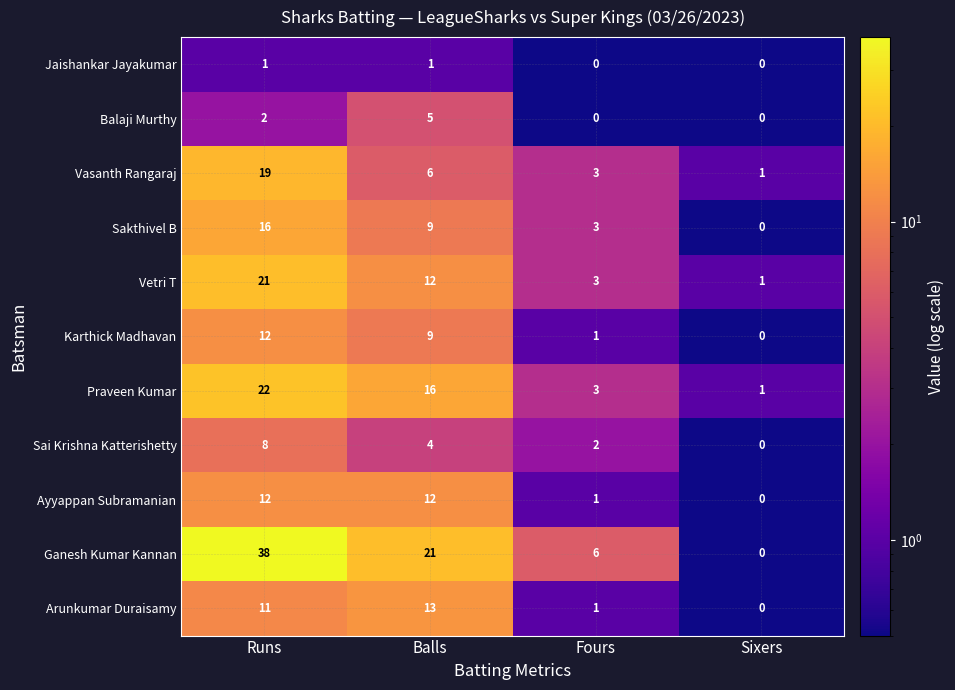

Which category has the highest value across all series?

Runs